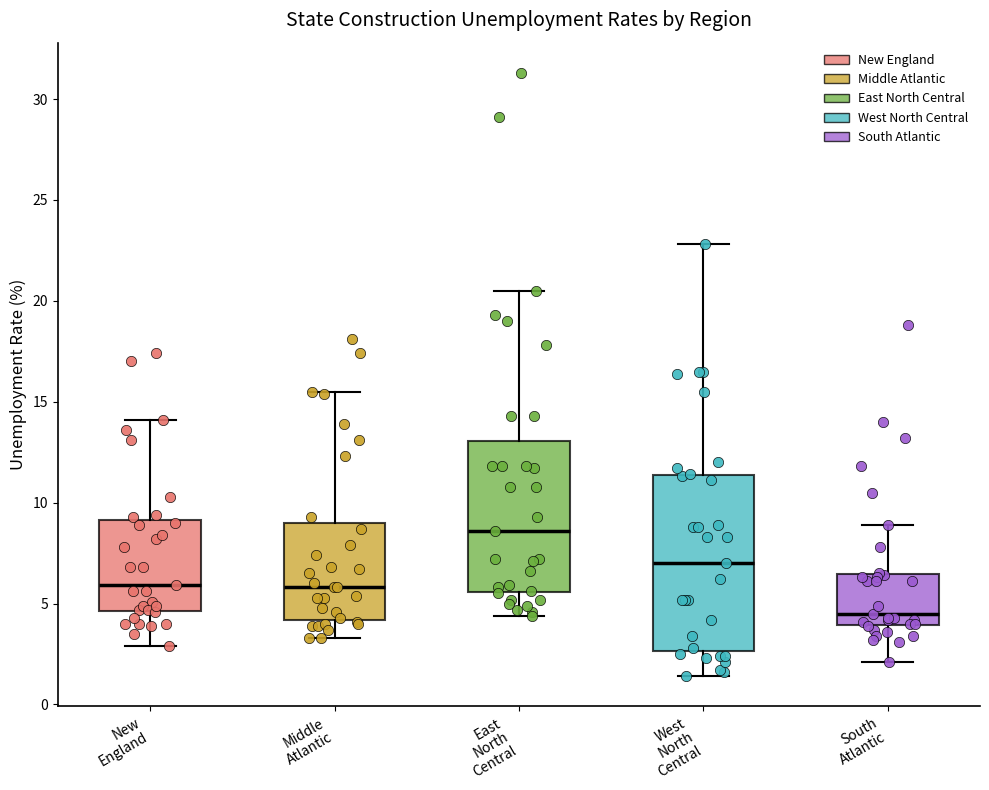

Which box's median line is the lowest?

South Atlantic